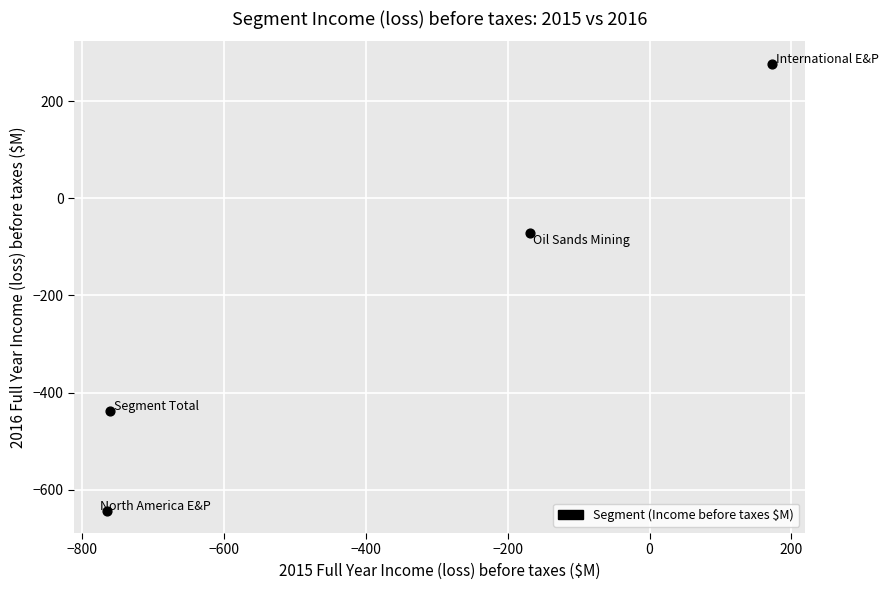

What Y value in the scatter plot is closest to -183?

-71